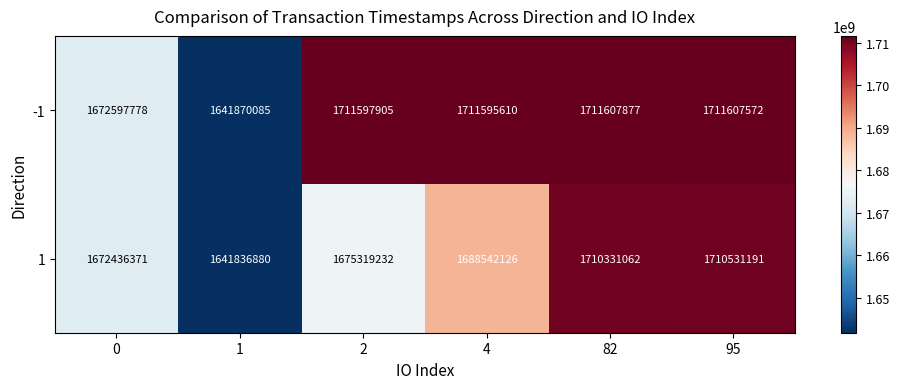

Is it true that -1 equals 1711607572 at 95?

True